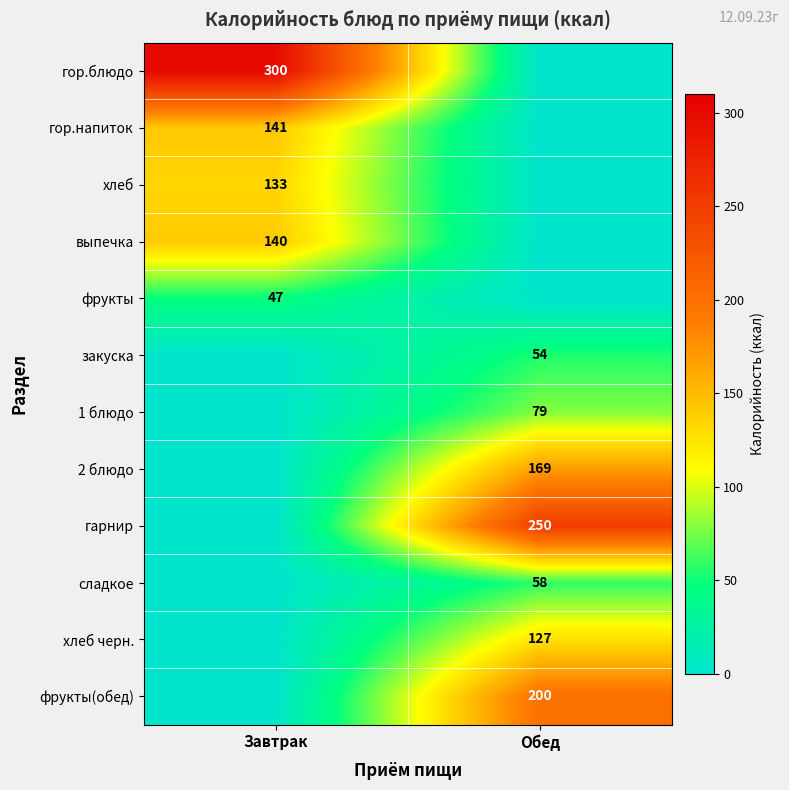

Is the value of фрукты(обед) at Обед greater than the value of хлеб at Завтрак?

Yes